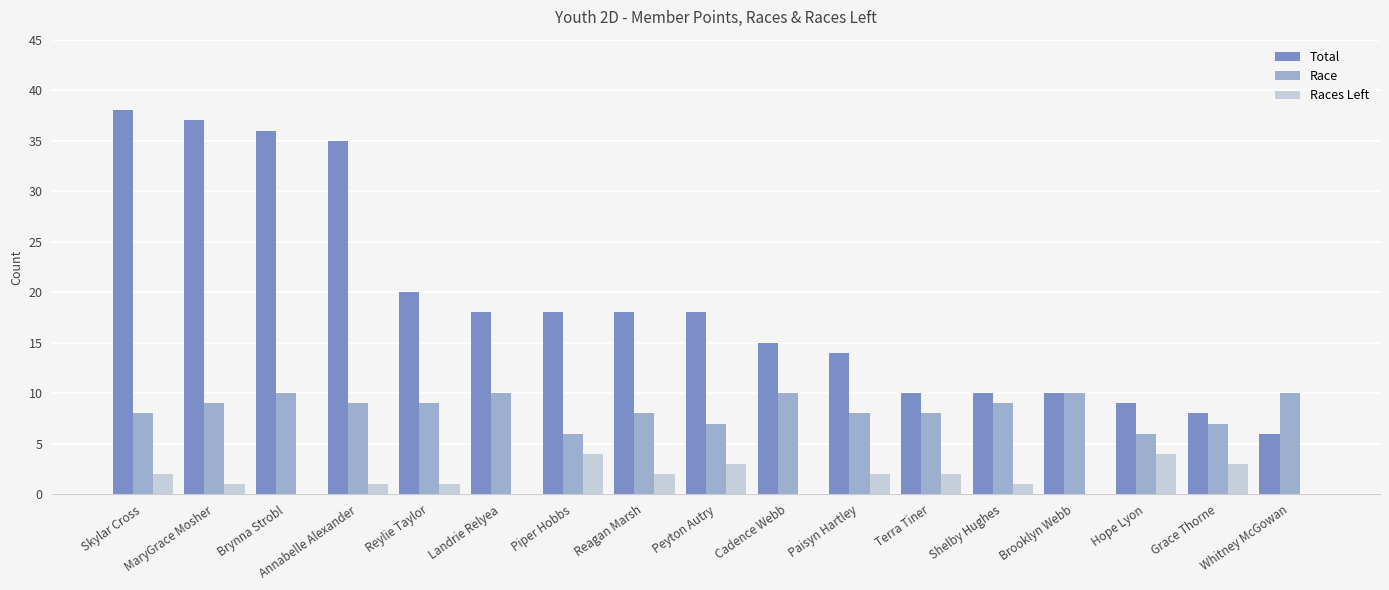

What is the average value of the Race series?

8